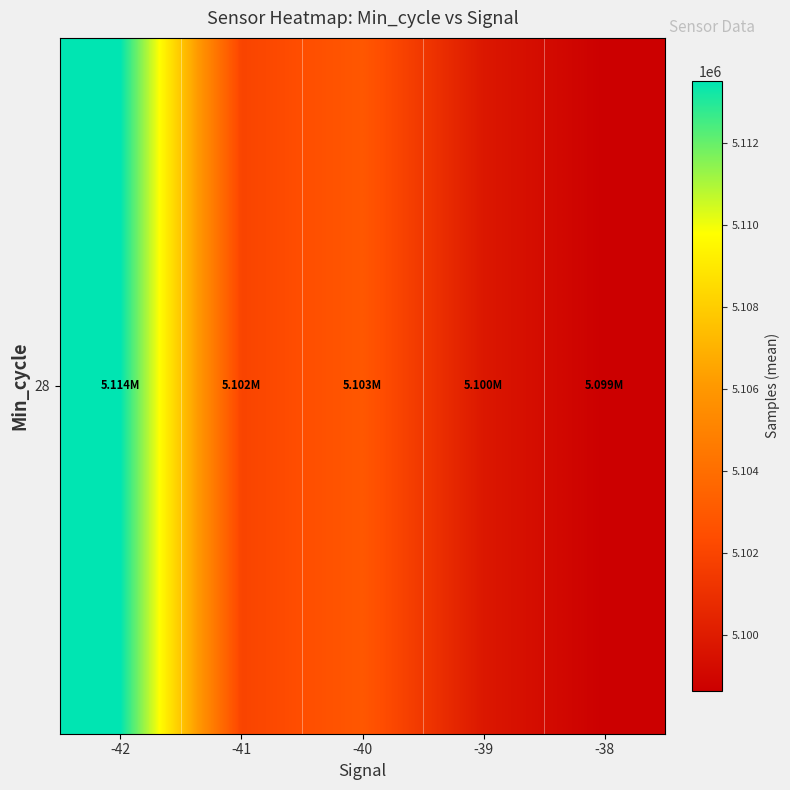

Reading left to right, list all the values displayed in this chart.

5113504.0	5101972.7	5102911.6	5099807.1	5098652.0